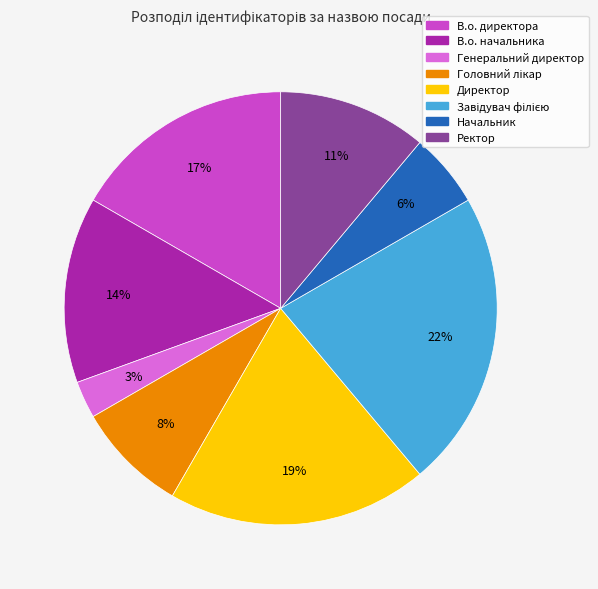

To the nearest percent, what is the combined percentage of Директор and Генеральний директор?

22%